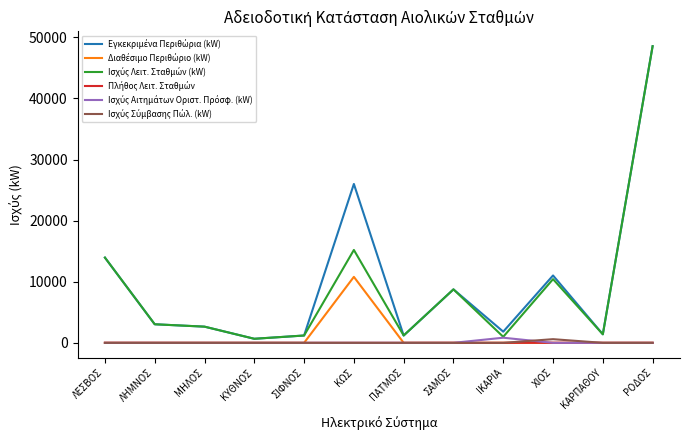

What is the label of the 8th point from the right?

ΣΙΦΝΟΣ